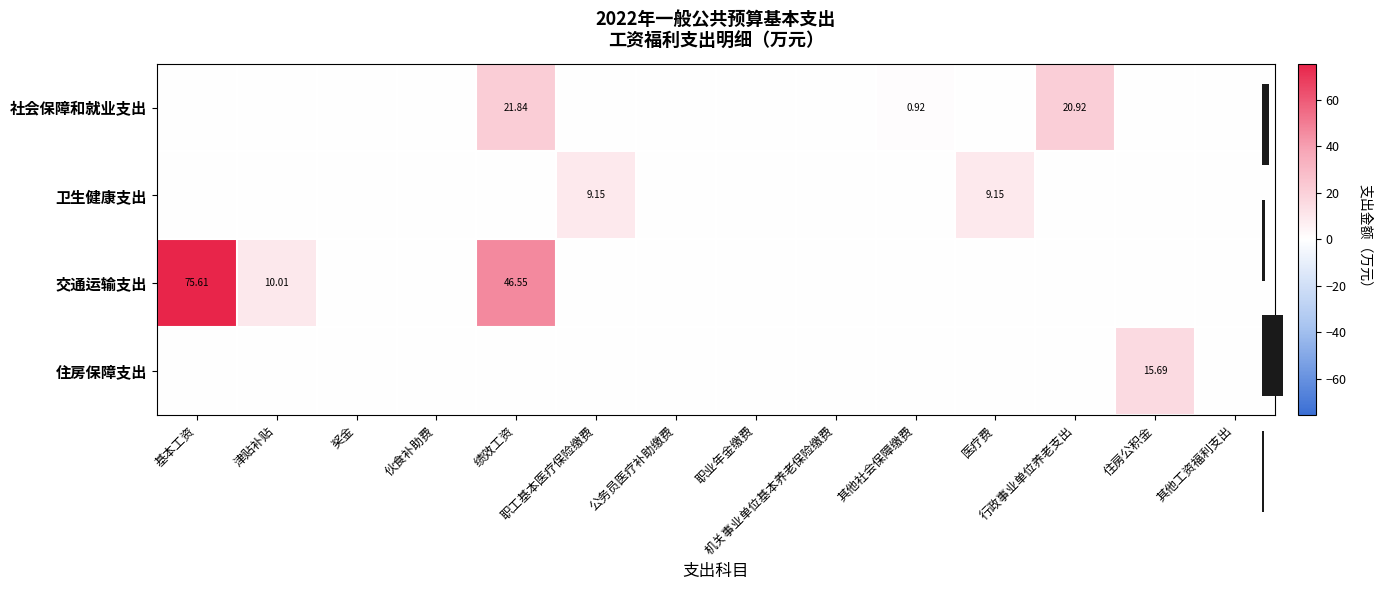

Is the value of 社会保障和就业支出 at 伙食补助费 greater than the value of 卫生健康支出 at 职业年金缴费?

No